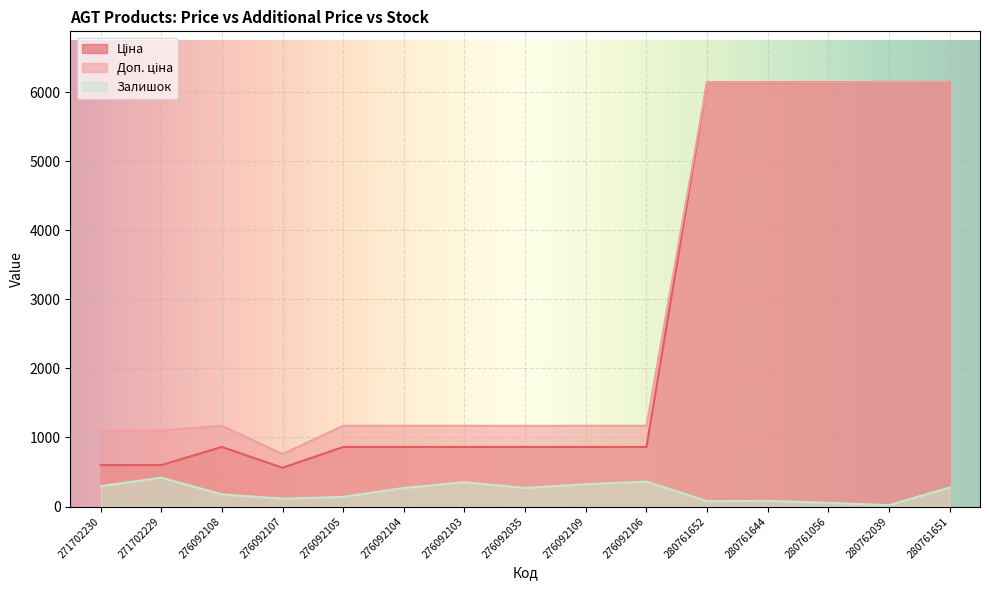

What is the total value across all series at 276092106?

2394.1